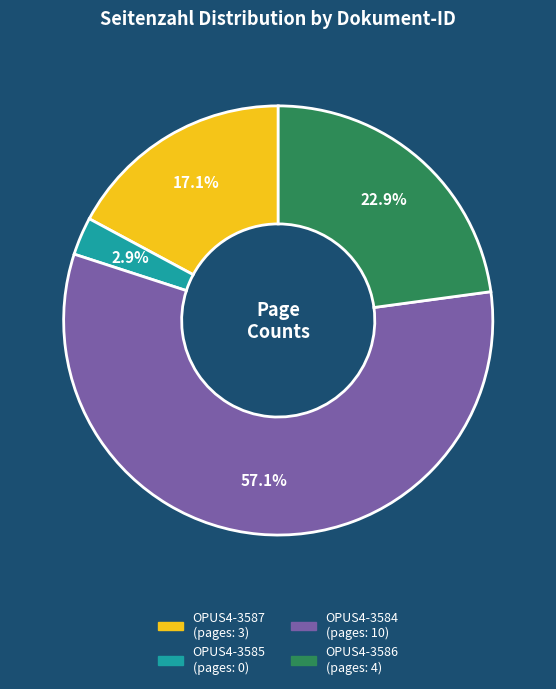

Which category accounts for the majority?

OPUS4-3584